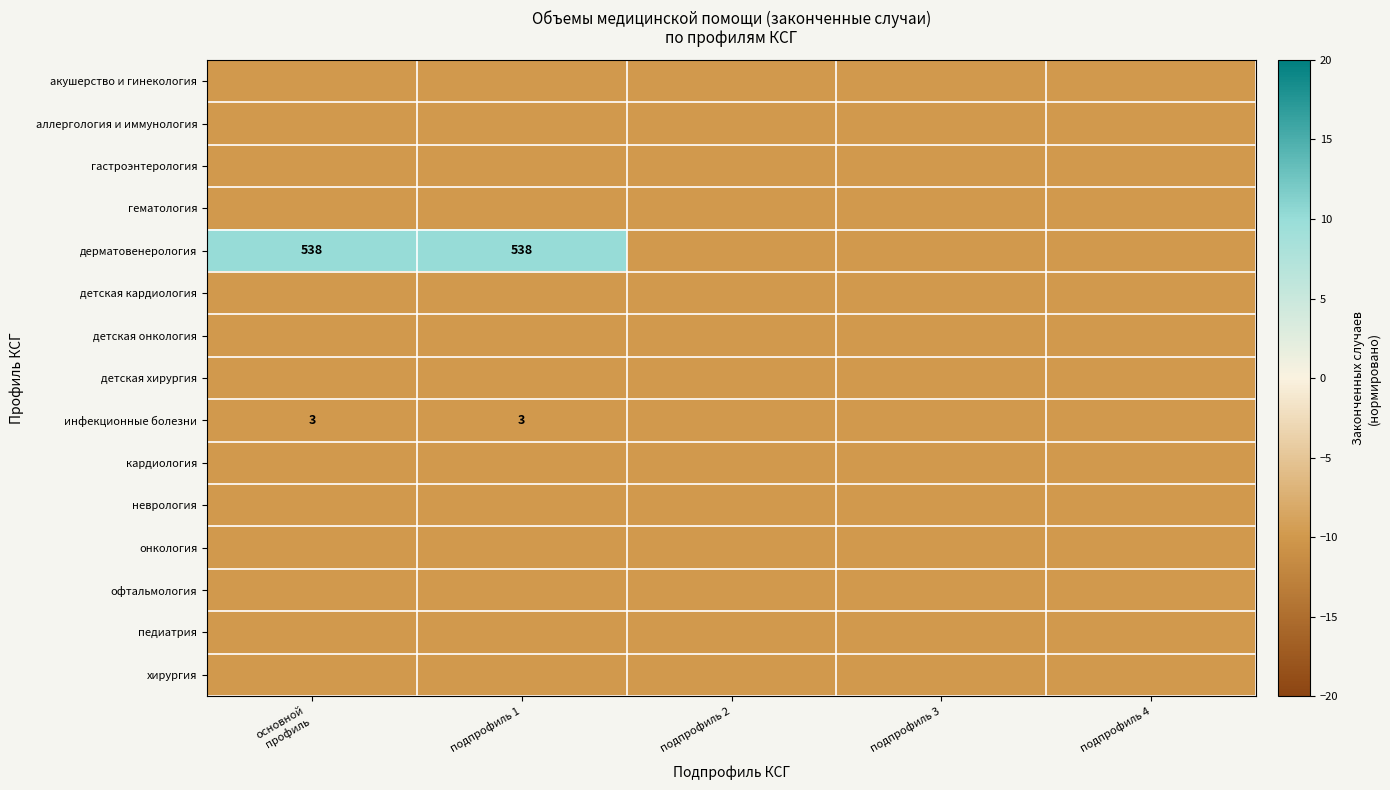

List the labels in order of гастроэнтерология value, largest first.

основной профиль, подпрофиль 1, подпрофиль 2, подпрофиль 3, подпрофиль 4